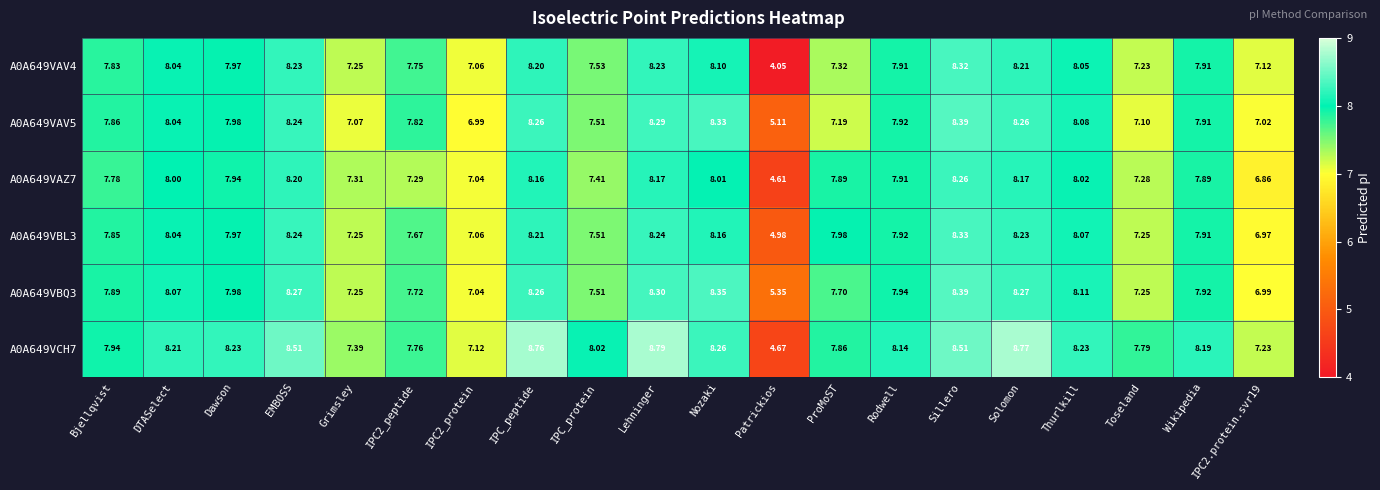

Which series changed the most between Lehninger and Rodwell?

A0A649VCH7